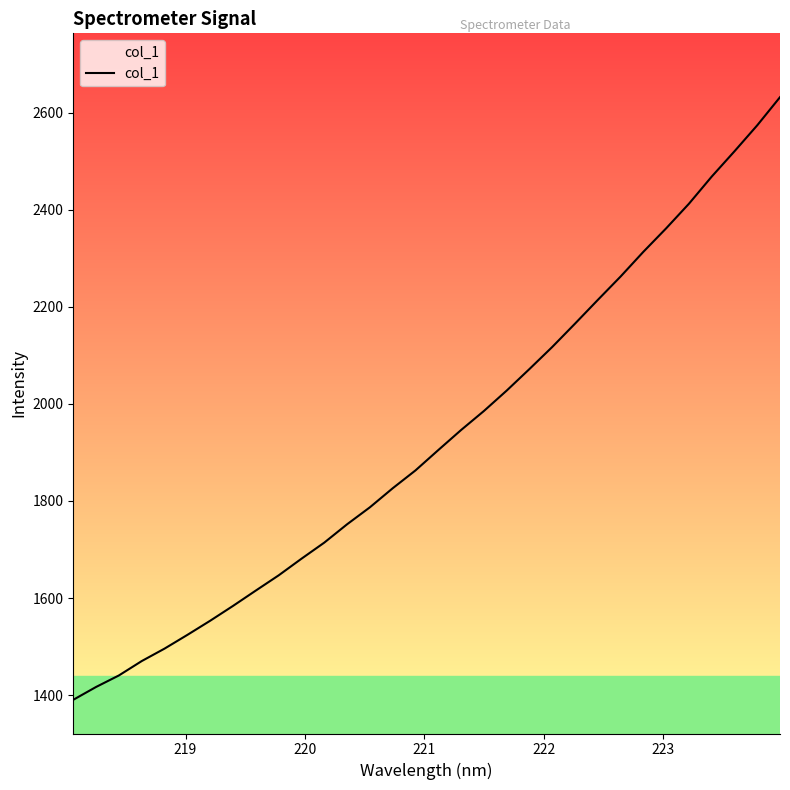

Is it true that the value at 17 is 515.8?

False